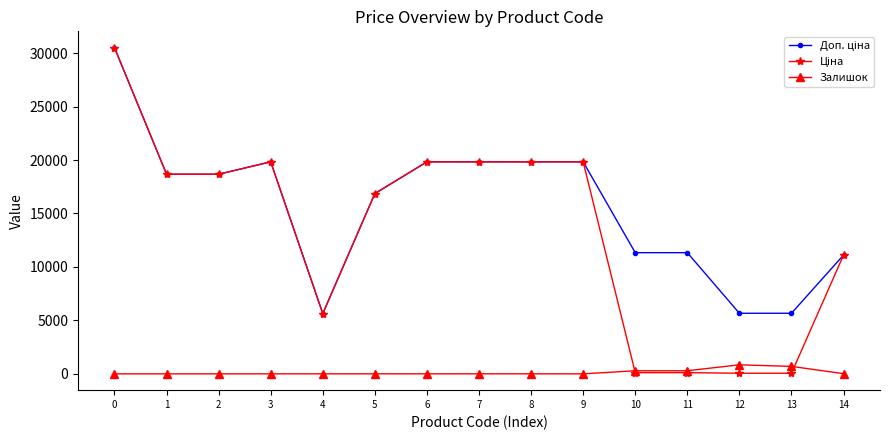

What is the spread (max minus min) of values at 2?

18671.5